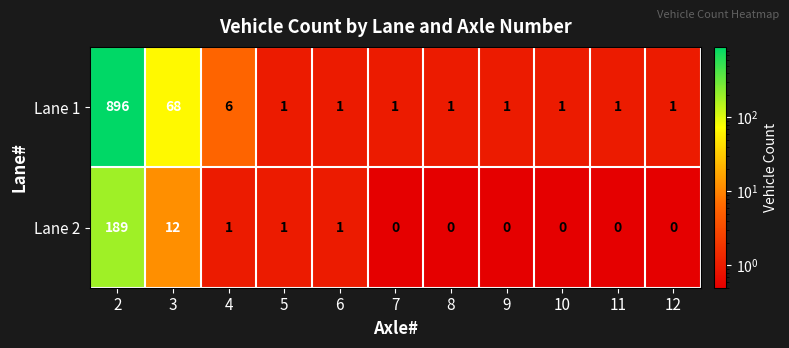

What is the average value of the Lane 1 series?

89